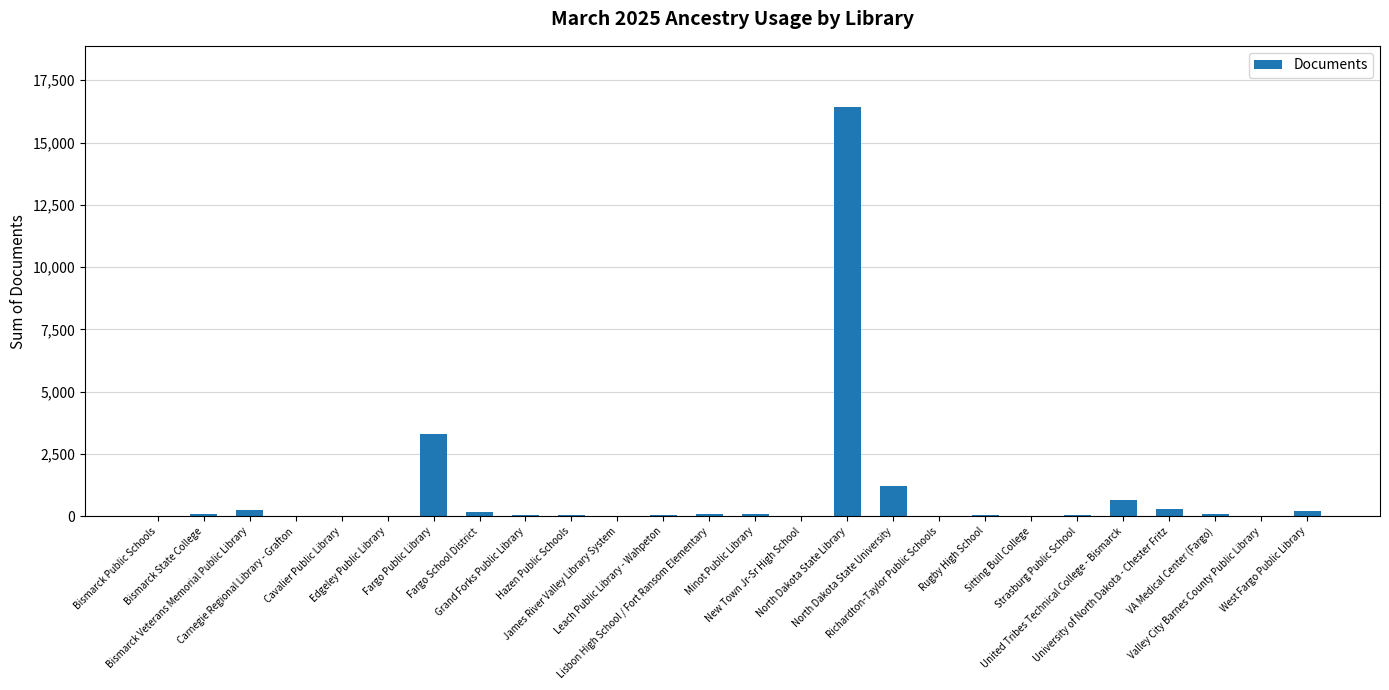

What is the approximate value at Hazen Public Schools?

45